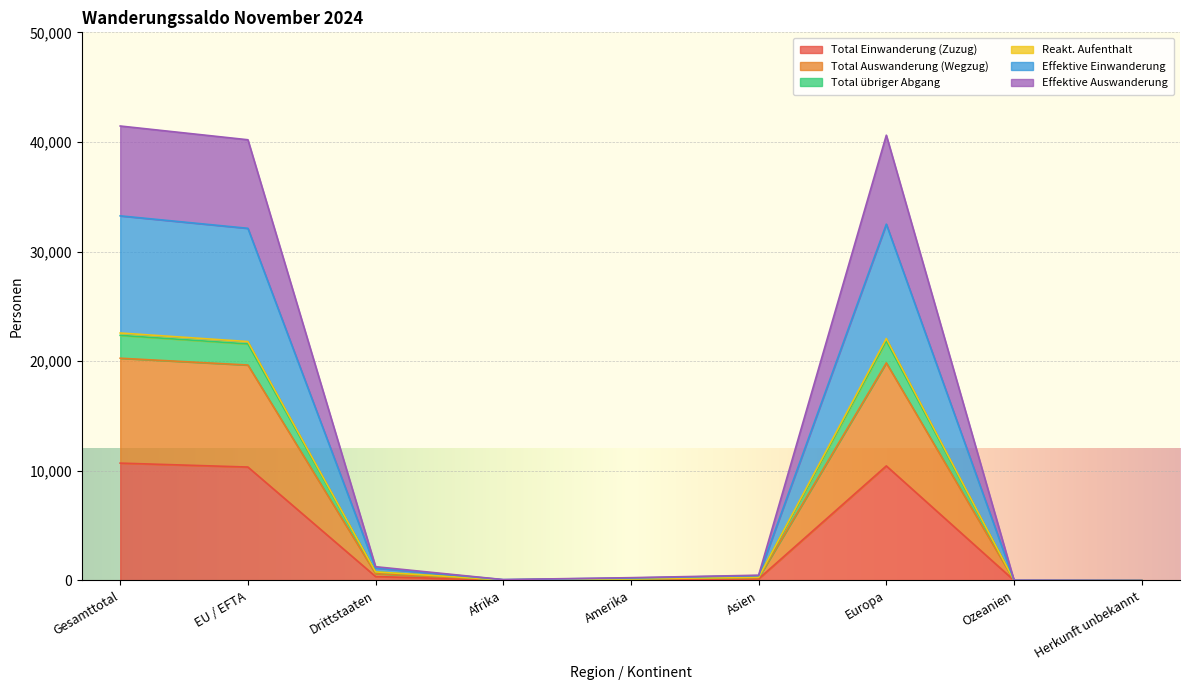

What is the maximum value for Total Einwanderung (Zuzug)?

10704